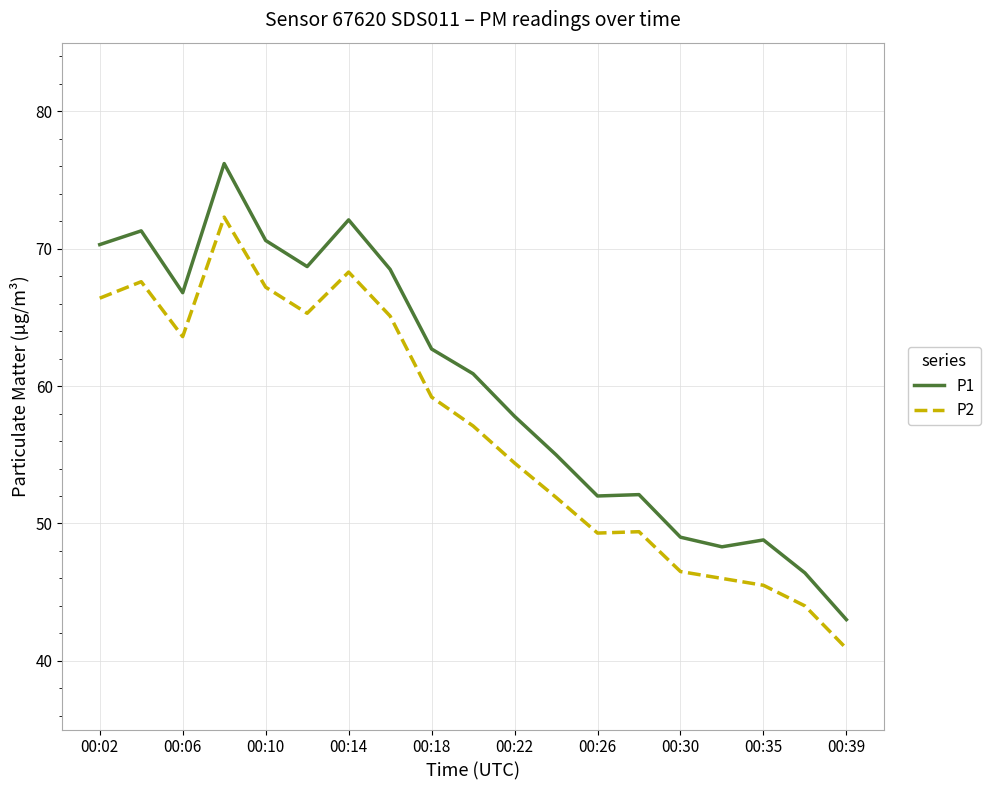

What is the maximum value for P2?

72.3